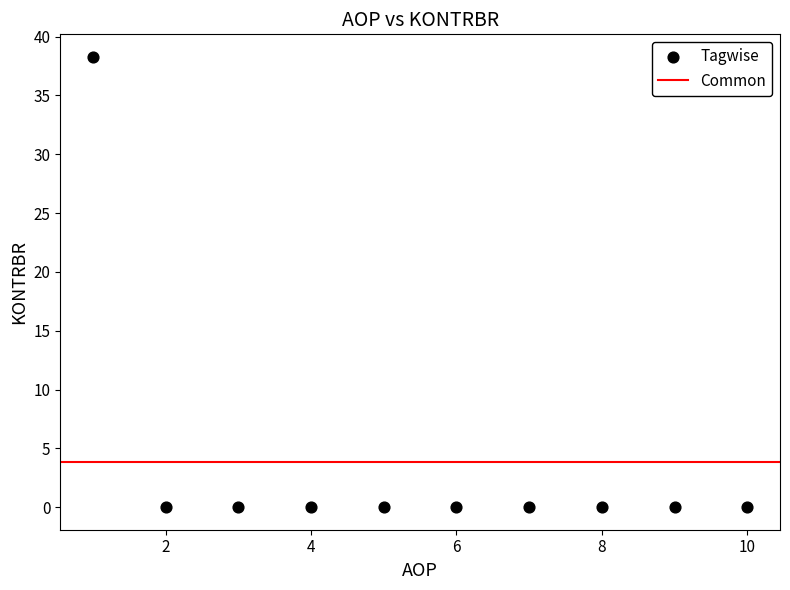

What is the range of X values (max minus min)?

9.0